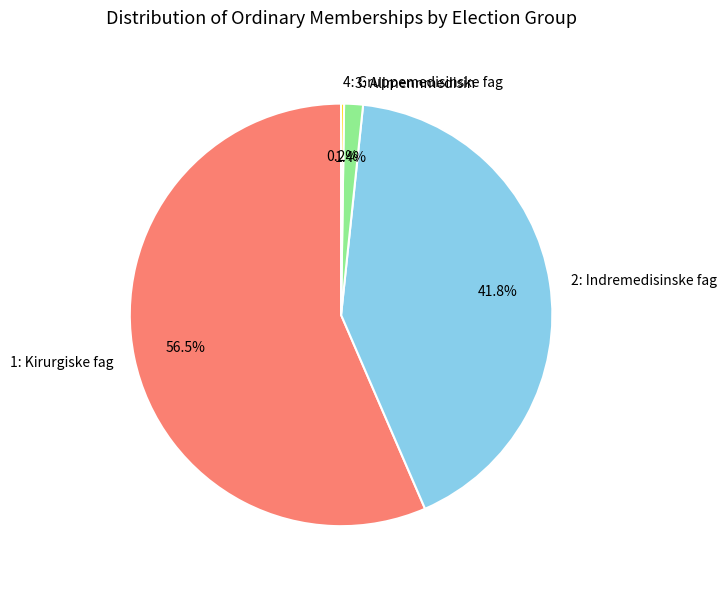

True or false: 2: Indremedisinske fag accounts for 42% of the total.

True